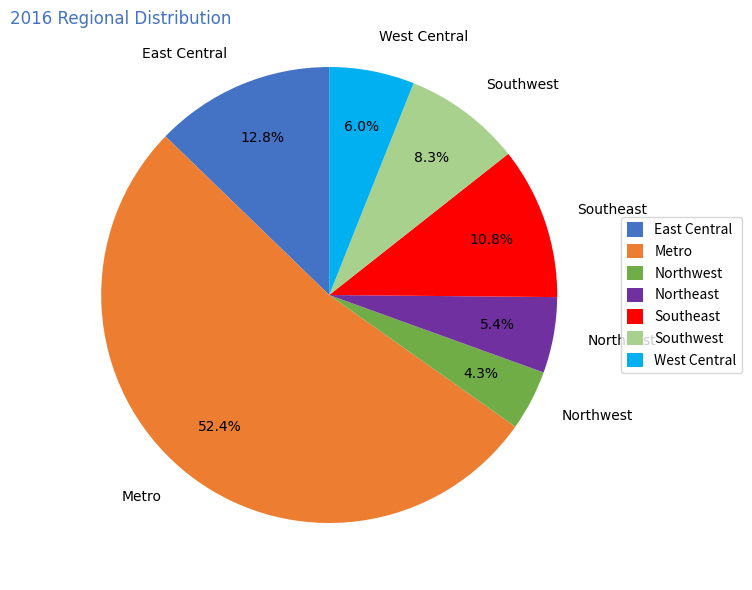

To the nearest percent, what is the combined percentage of West Central and Metro?

58%